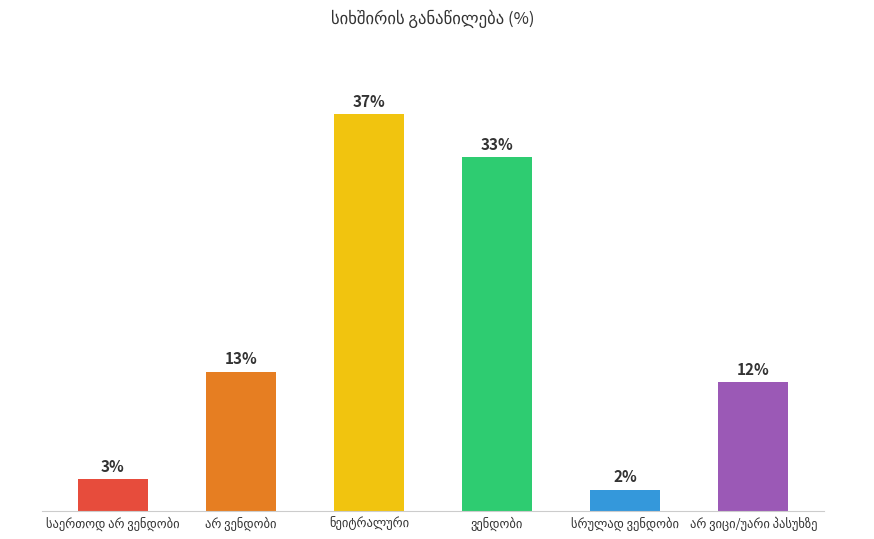

Is it true that the value at სრულად ვენდობი is 1?

False